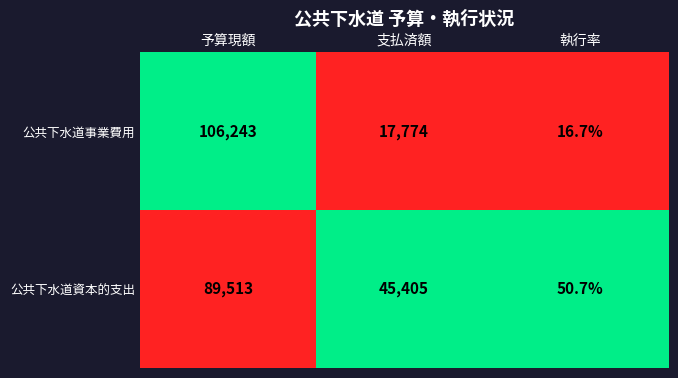

How many distinct data groups are displayed?

2